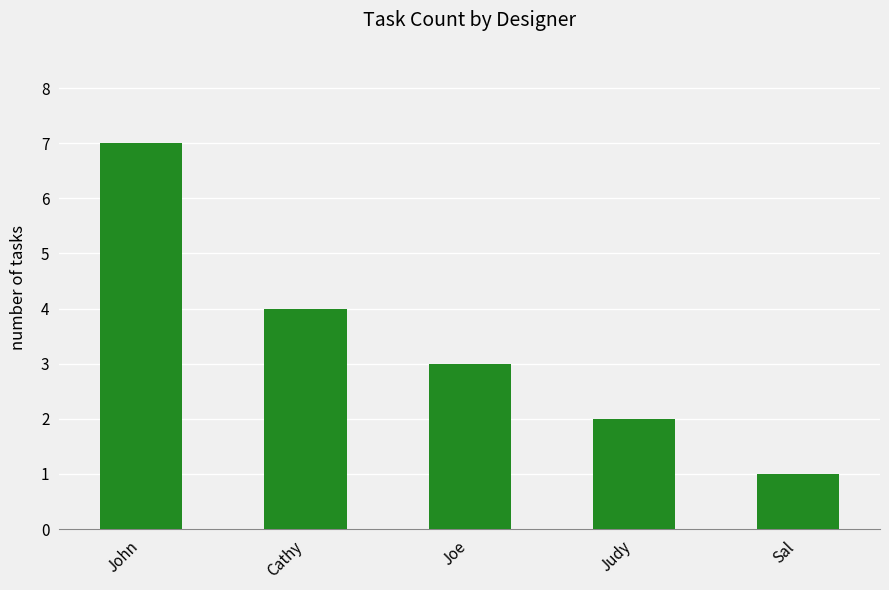

What is the change in value from Joe to Judy?

-1